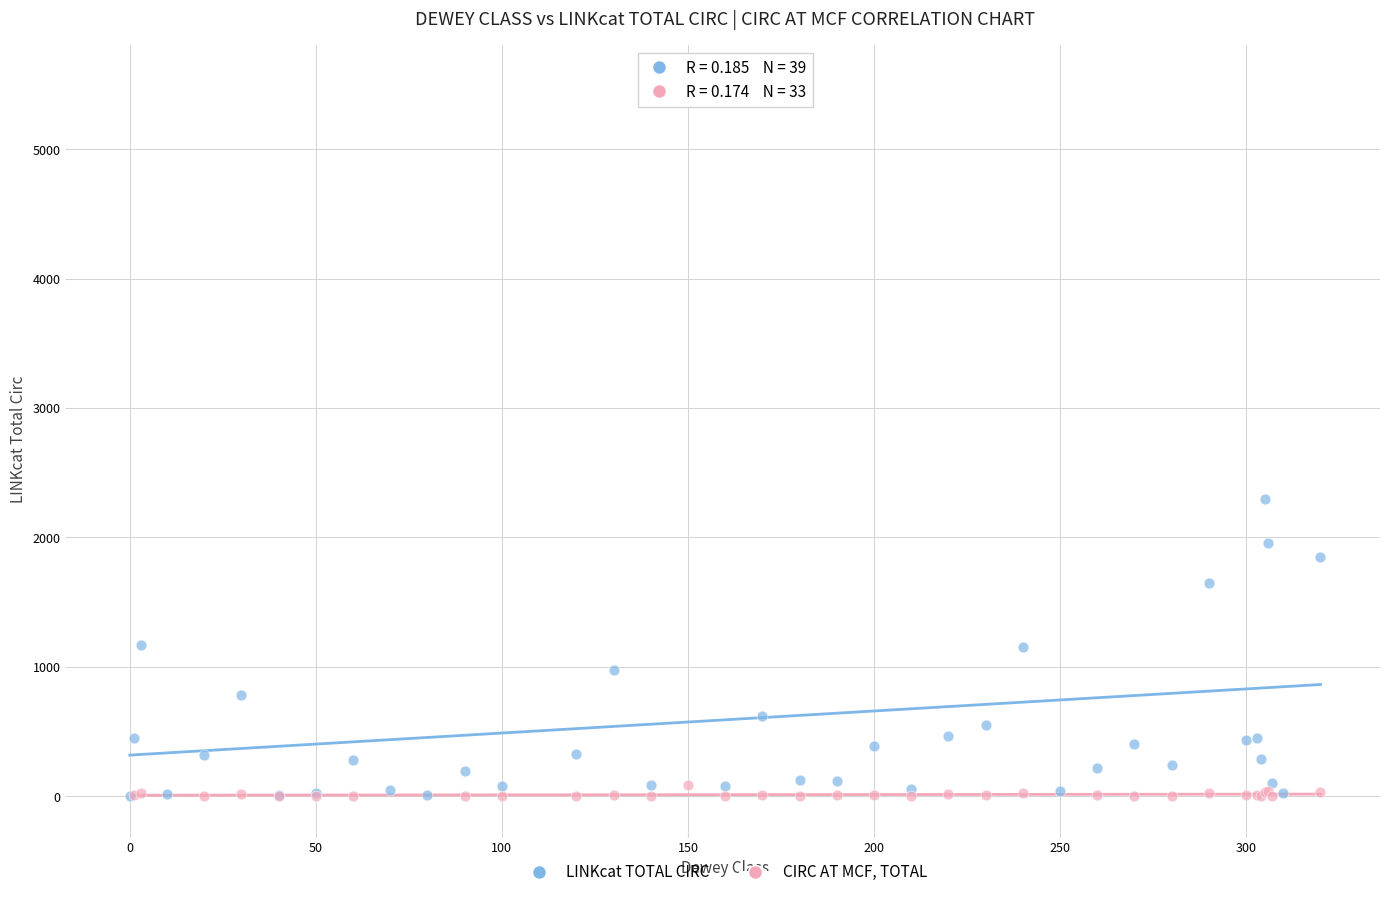

Which series contains the highest Y value?

LINKcat TOTAL CIRC